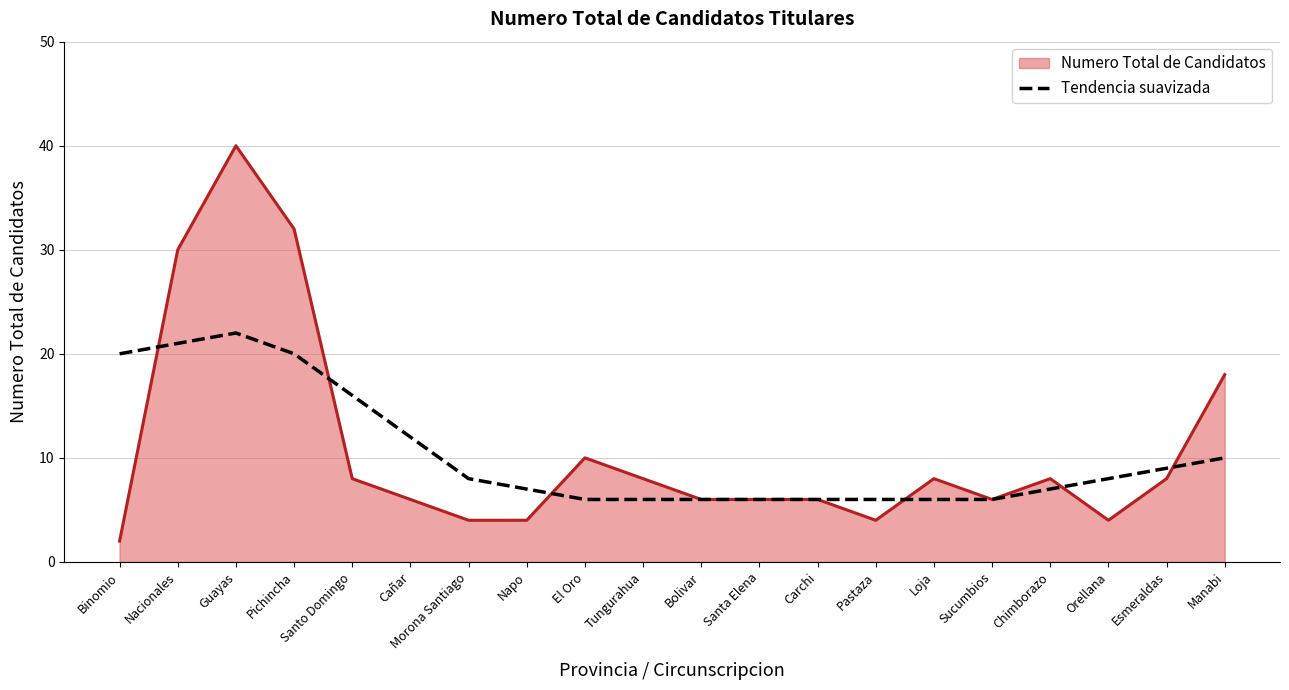

What position from the right is Morona Santiago?

14